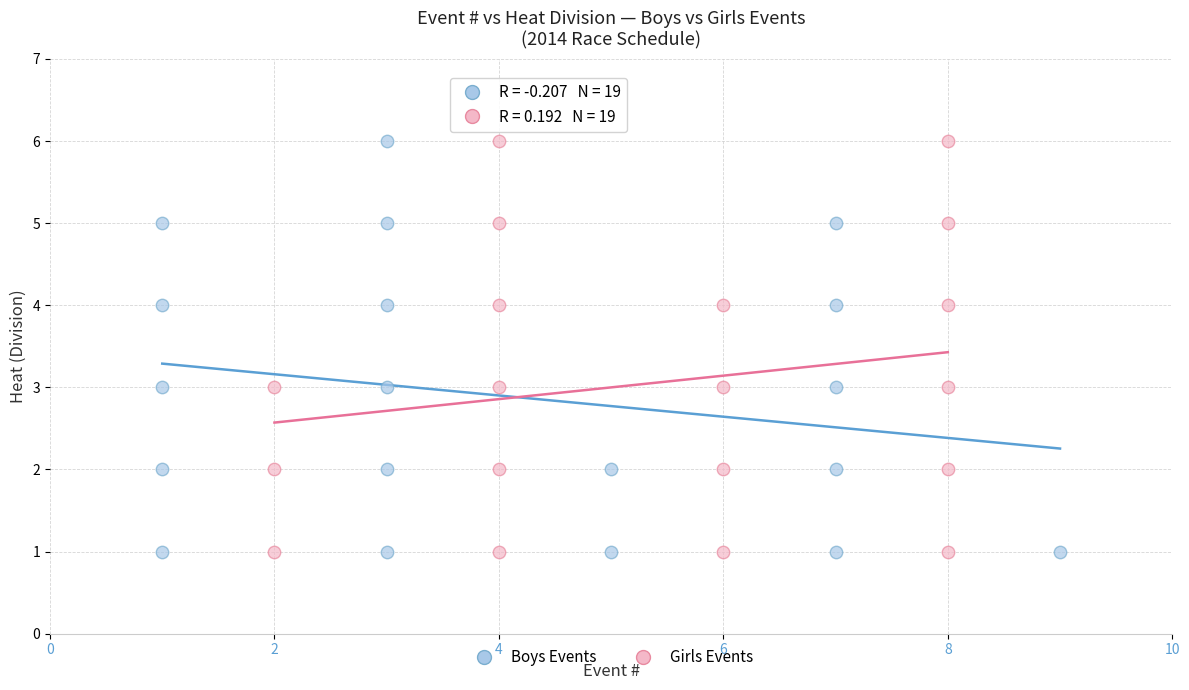

What are all the series names shown in the legend?

Boys Events, Girls Events